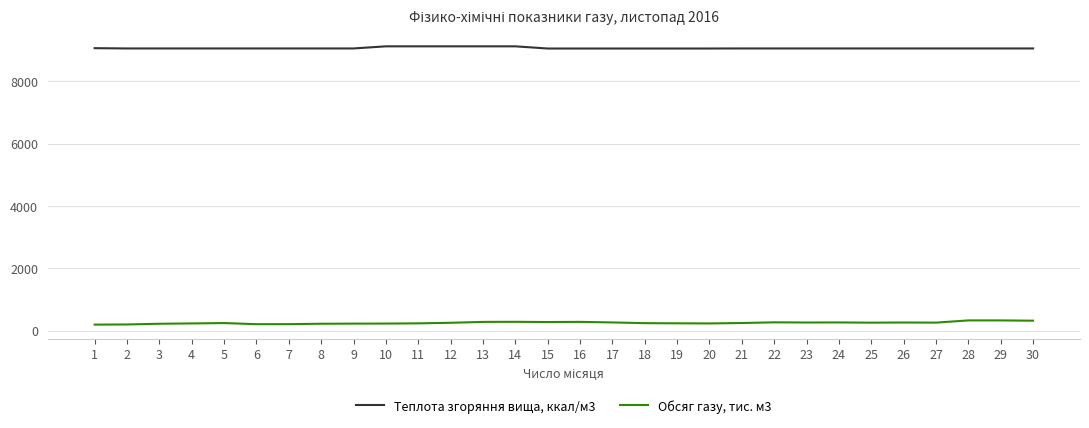

True or false: Обсяг газу, тис. м3 and Теплота згоряння вища, ккал/м3 cross at least once.

False